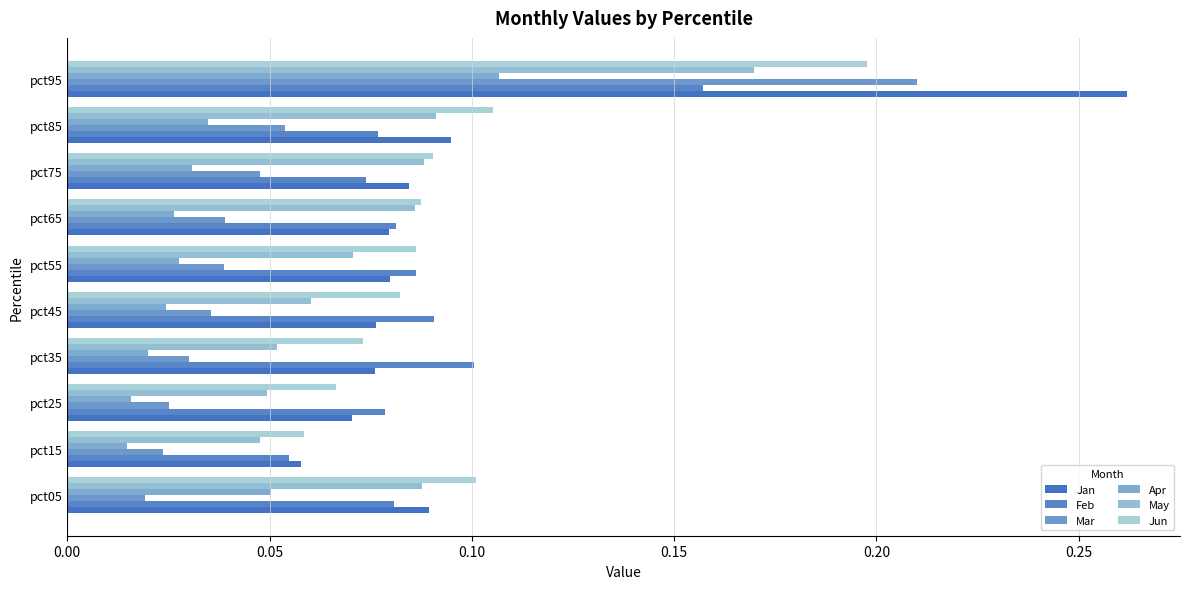

How many series are shown in this chart?

6